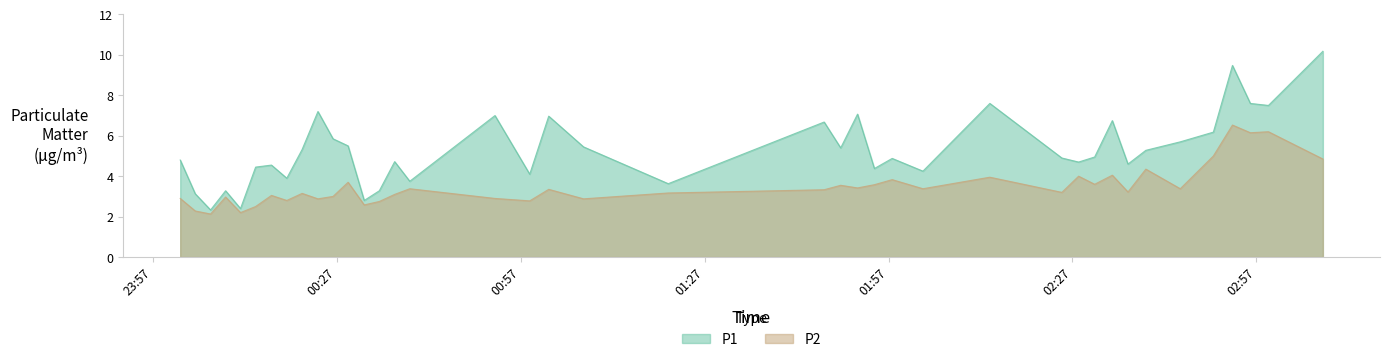

How many lines are shown in the chart?

2